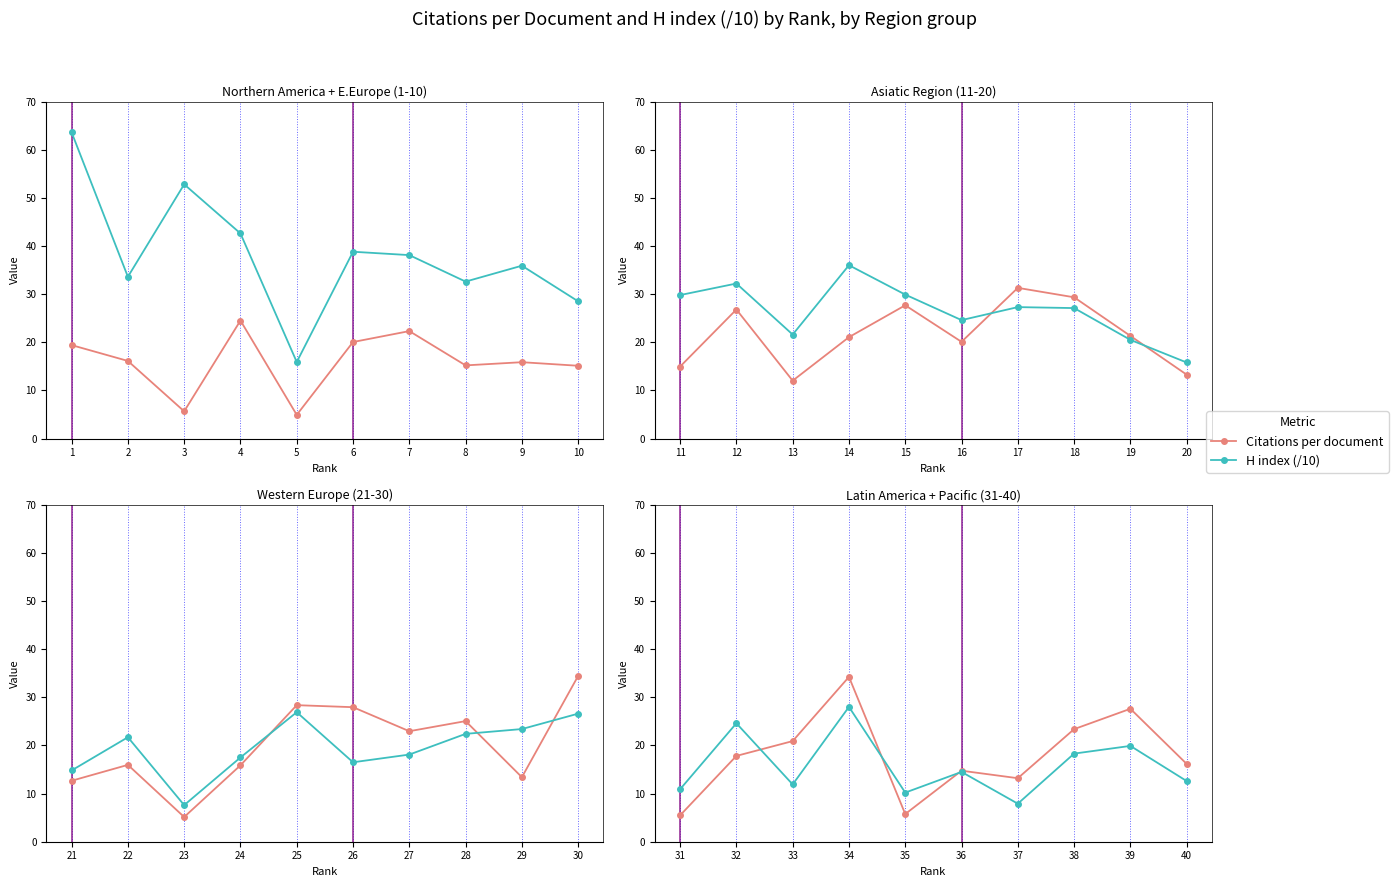

What are all the series names shown in the legend?

Citations per document, H index (/10)